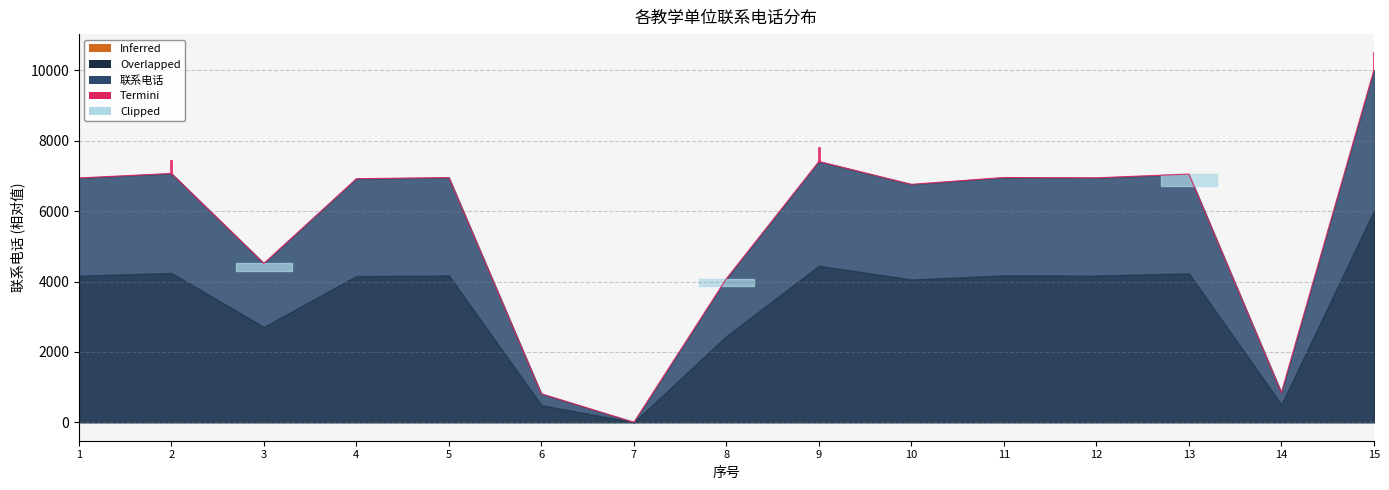

How many series are shown in this chart?

1